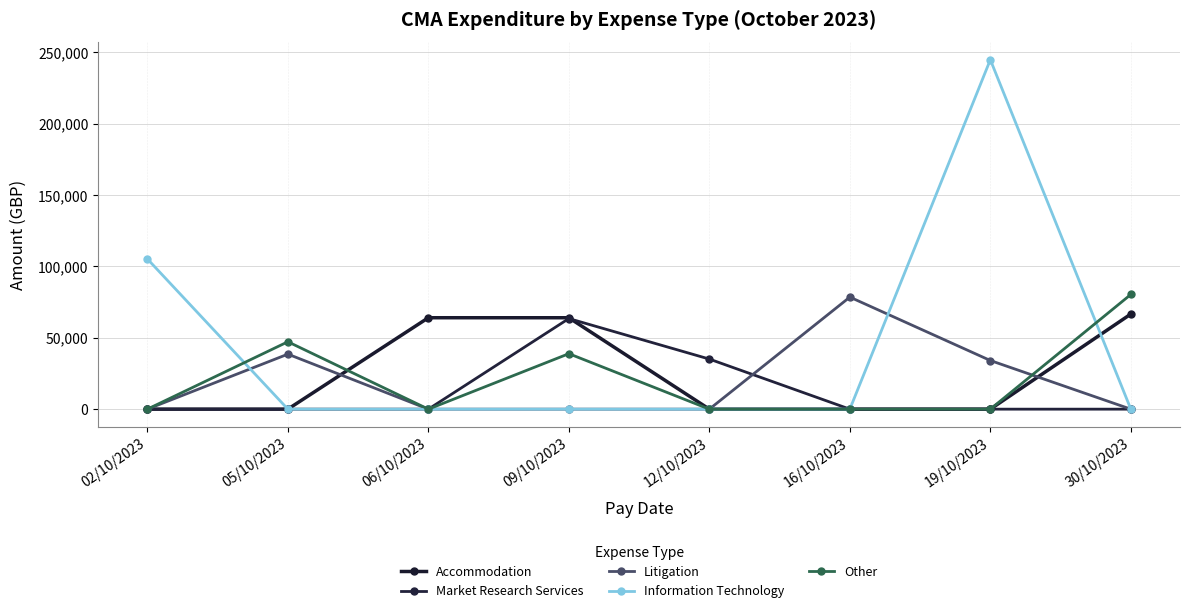

Reading left to right, list all the values displayed in this chart.

Accommodation: 02/10/2023=0.0	05/10/2023=0.0	06/10/2023=64046.7	09/10/2023=64036.7	12/10/2023=0.0	16/10/2023=0.0	19/10/2023=0.0	30/10/2023=66617.9
Market Research Services: 02/10/2023=0.0	05/10/2023=0.0	06/10/2023=0.0	09/10/2023=63468.0	12/10/2023=35083.8	16/10/2023=0.0	19/10/2023=0.0	30/10/2023=0.0
Litigation: 02/10/2023=0.0	05/10/2023=38538.0	06/10/2023=0.0	09/10/2023=0.0	12/10/2023=0.0	16/10/2023=78495.0	19/10/2023=34080.0	30/10/2023=0.0
Information Technology: 02/10/2023=105232.5	05/10/2023=0.0	06/10/2023=0.0	09/10/2023=0.0	12/10/2023=0.0	16/10/2023=0.0	19/10/2023=244773.0	30/10/2023=0.0
Other: 02/10/2023=0.0	05/10/2023=47205.7	06/10/2023=0.0	09/10/2023=38858.7	12/10/2023=0.0	16/10/2023=0.0	19/10/2023=0.0	30/10/2023=80340.0